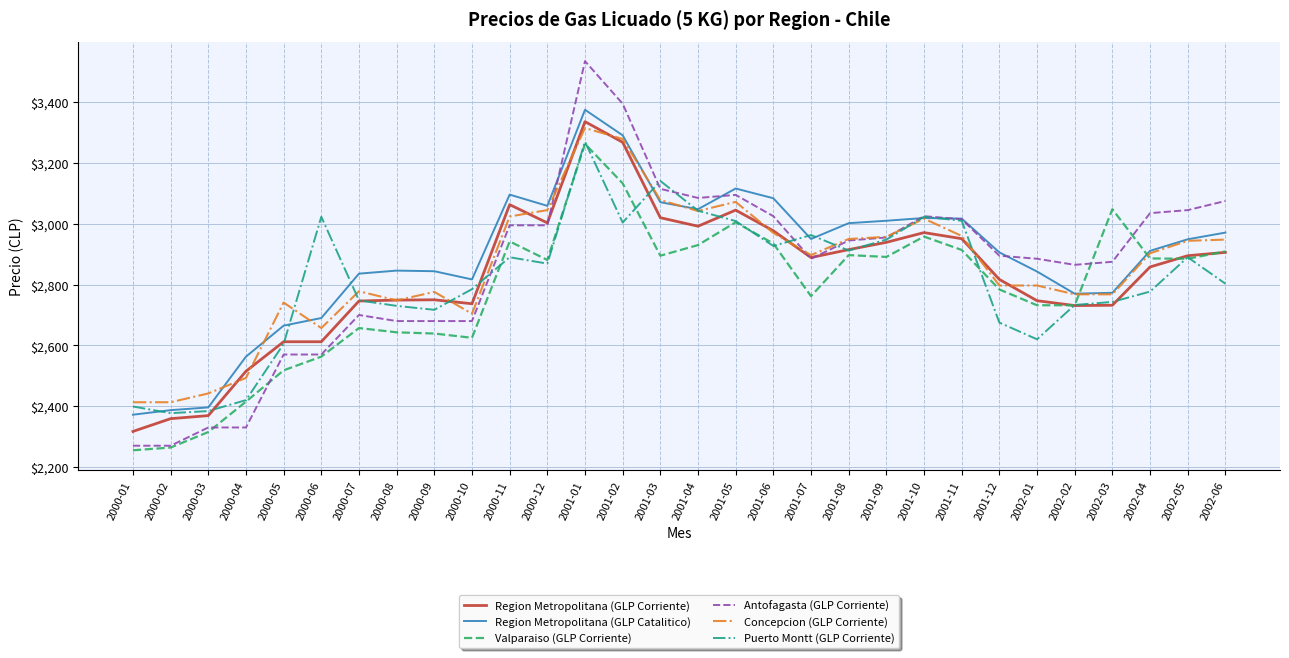

What is the greatest value displayed?

3535